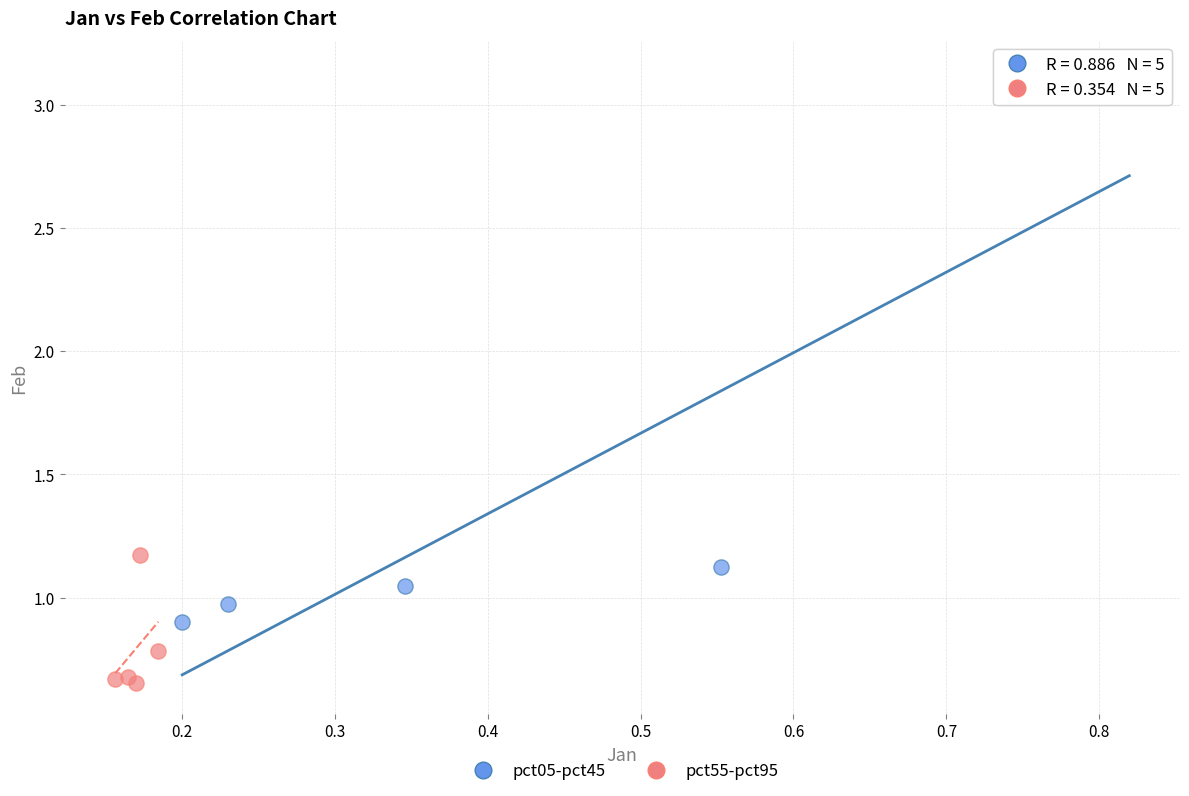

Which series contains the lowest Y value?

pct55-pct95